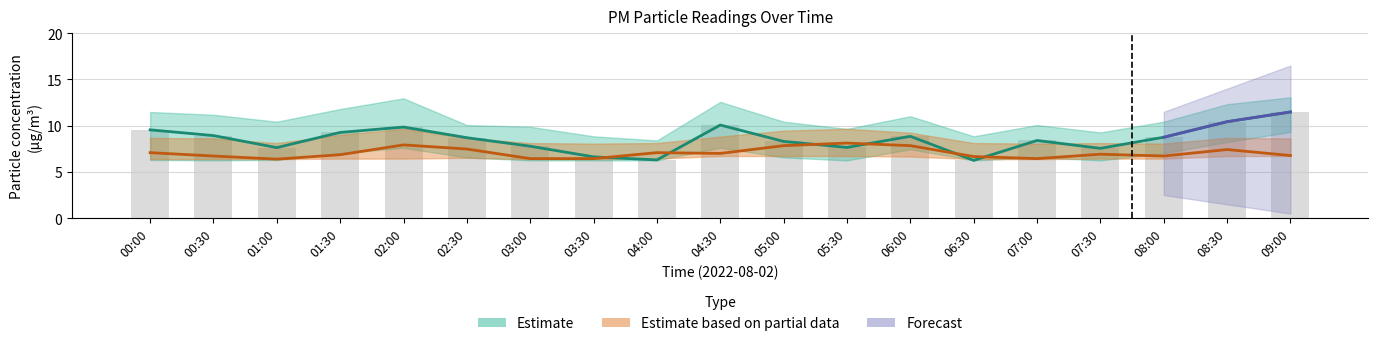

Rank the categories by value from lowest to highest.

06:30, 04:00, 03:30, 07:30, 01:00, 05:30, 03:00, 05:00, 07:00, 02:30, 08:00, 06:00, 00:30, 01:30, 00:00, 02:00, 04:30, 08:30, 09:00